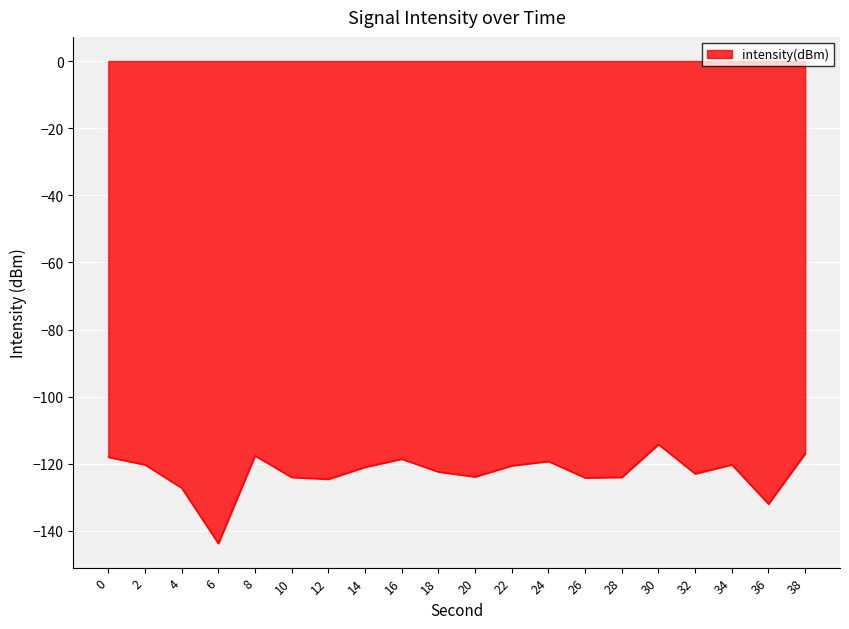

What is the difference between the maximum and minimum values?

29.5